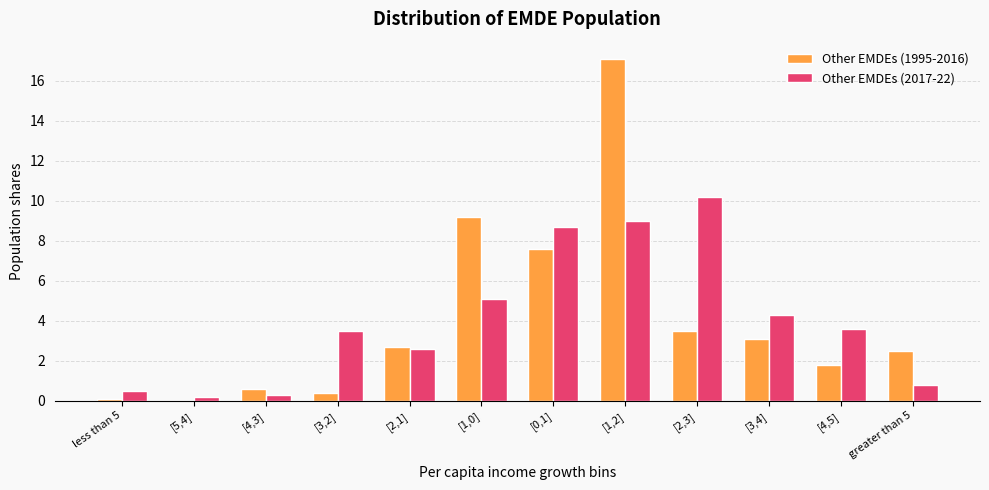

Reading left to right, what are all the values shown in this chart?

Other EMDEs (1995-2016): less than 5=0.1	[5,4]=0.0	[4,3]=0.6	[3,2]=0.4	[2,1]=2.7	[1,0]=9.2	[0,1]=7.6	[1,2]=17.1	[2,3]=3.5	[3,4]=3.1	[4,5]=1.8	greater than 5=2.5
Other EMDEs (2017-22): less than 5=0.5	[5,4]=0.2	[4,3]=0.3	[3,2]=3.5	[2,1]=2.6	[1,0]=5.1	[0,1]=8.7	[1,2]=9.0	[2,3]=10.2	[3,4]=4.3	[4,5]=3.6	greater than 5=0.8